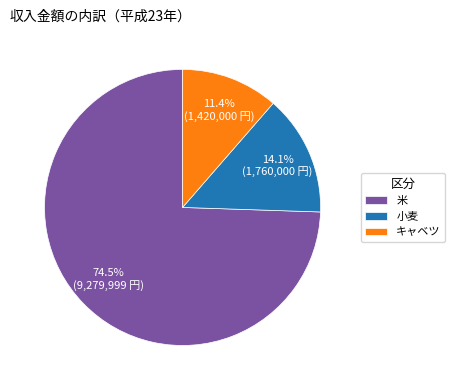

What is the largest slice in the pie chart?

米